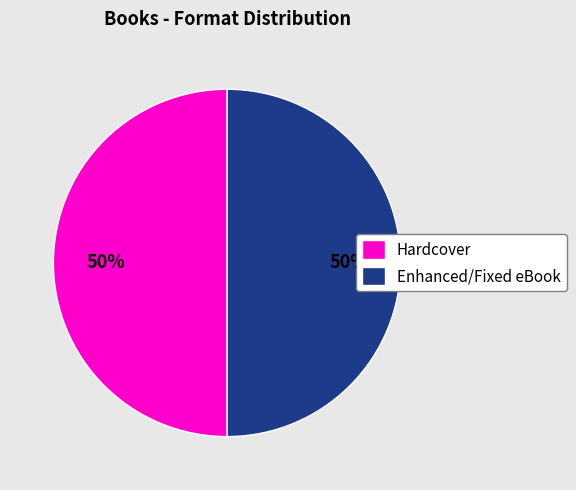

To the nearest percent, what is the average slice percentage?

50%